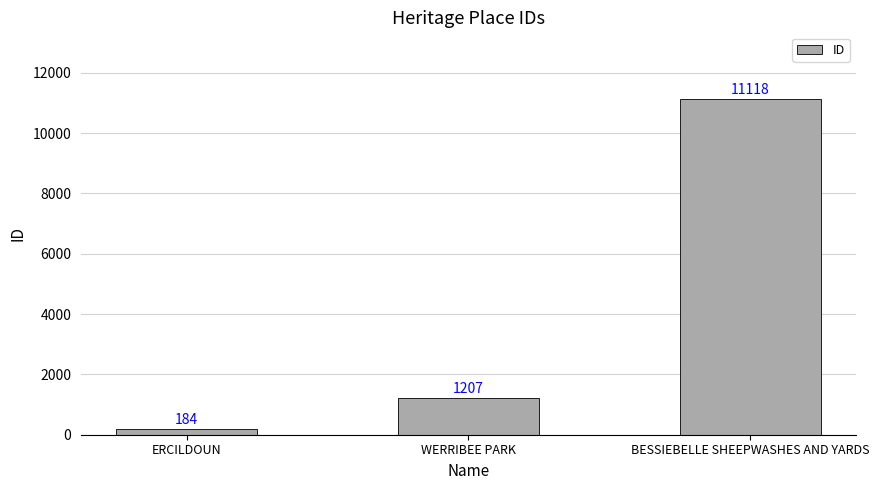

Which label corresponds to the largest value in the chart?

BESSIEBELLE SHEEPWASHES AND YARDS